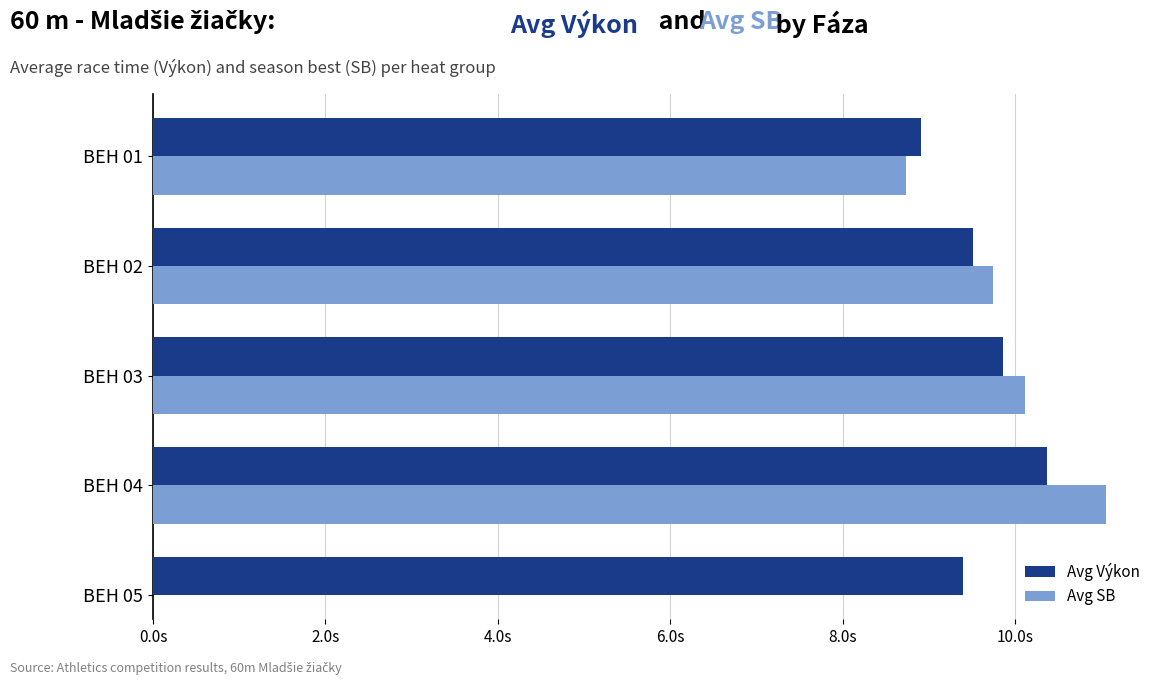

What is the highest value of the Avg Výkon series?

10.4